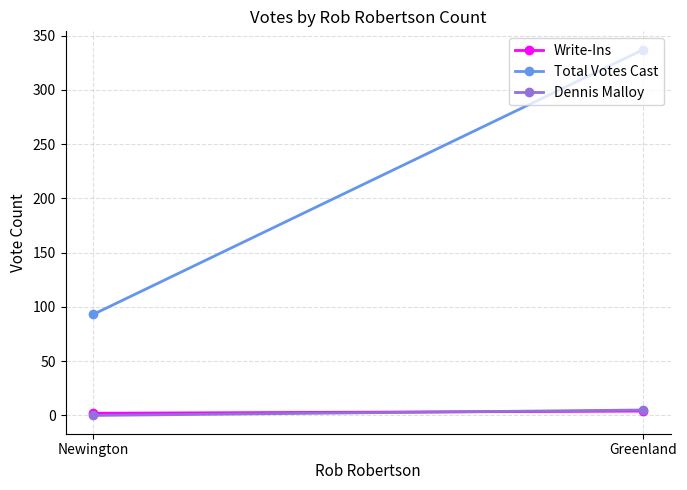

What is the total value across all series at Newington?

95